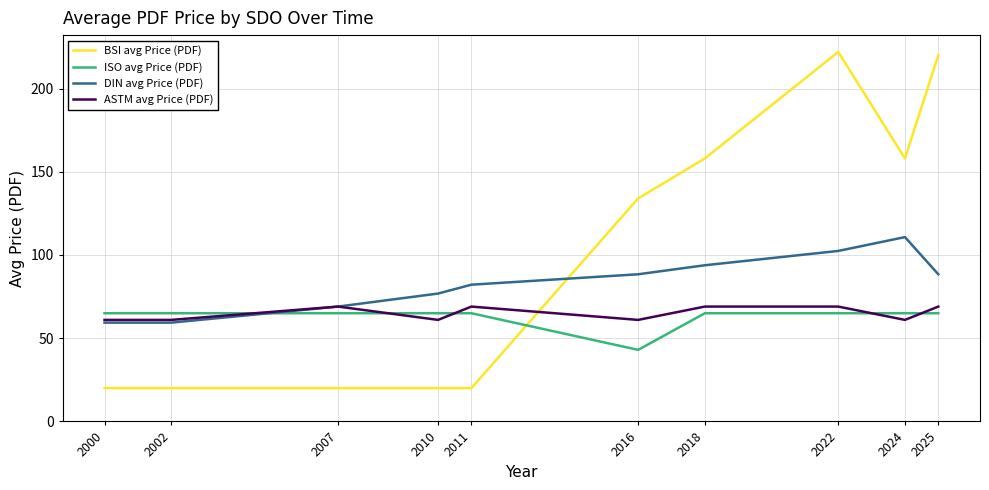

Which series has the largest total across all categories?

BSI avg Price (PDF)